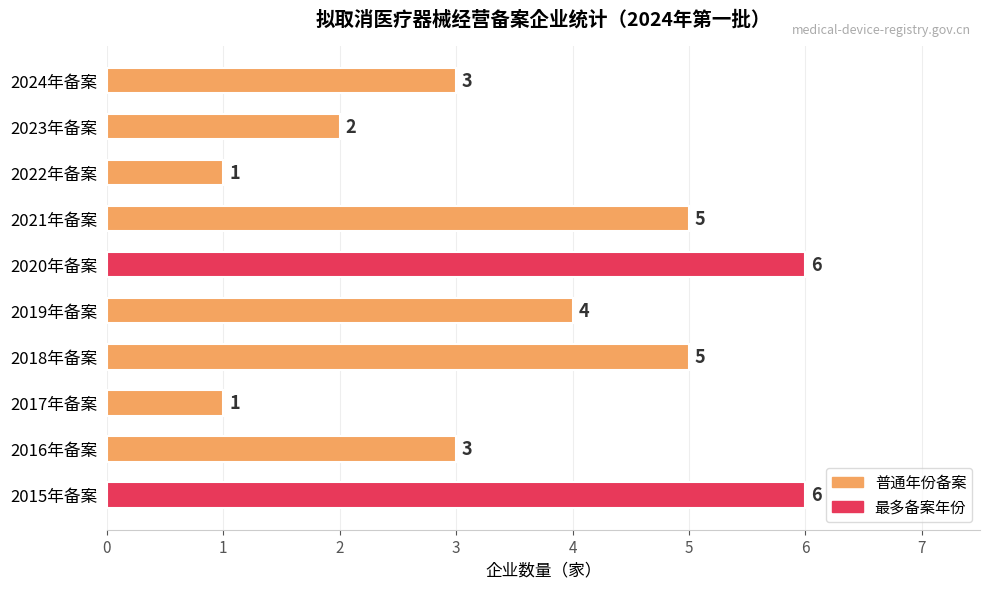

Read the value at 2015年备案.

6